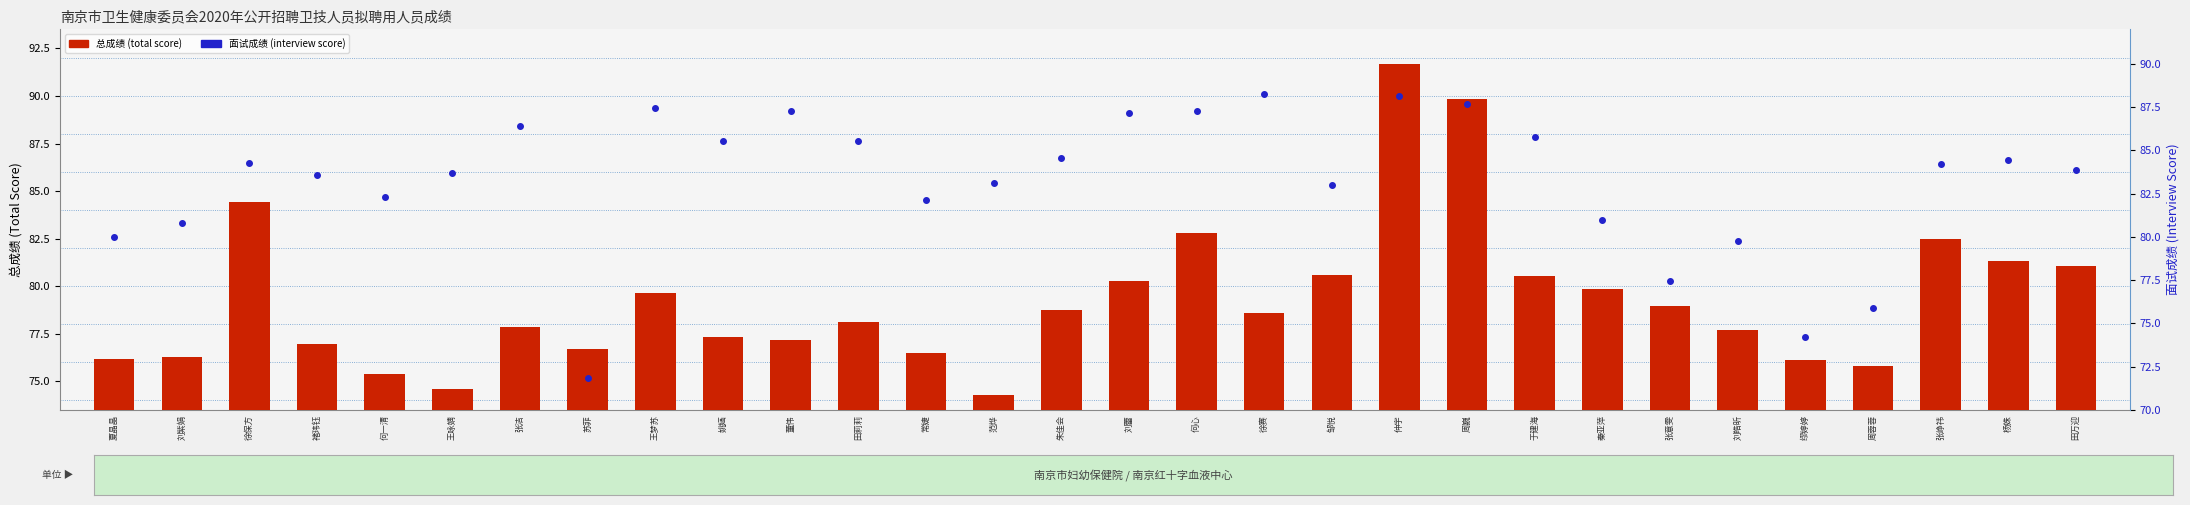

Which has a higher value, 仲宇 or 刘皓昕?

仲宇